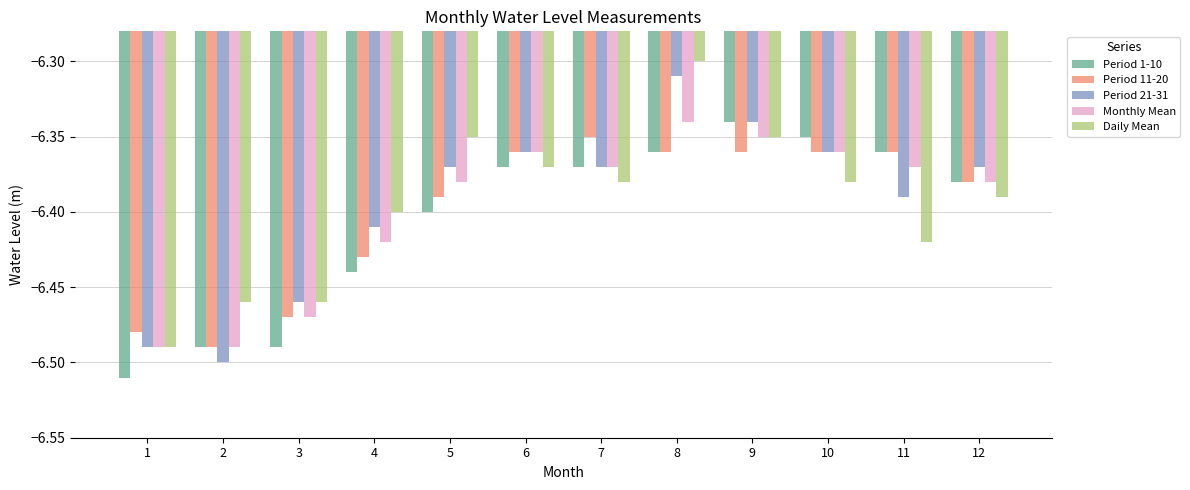

Is the value of Monthly Mean at 1 greater than the value of Daily Mean at 9?

No